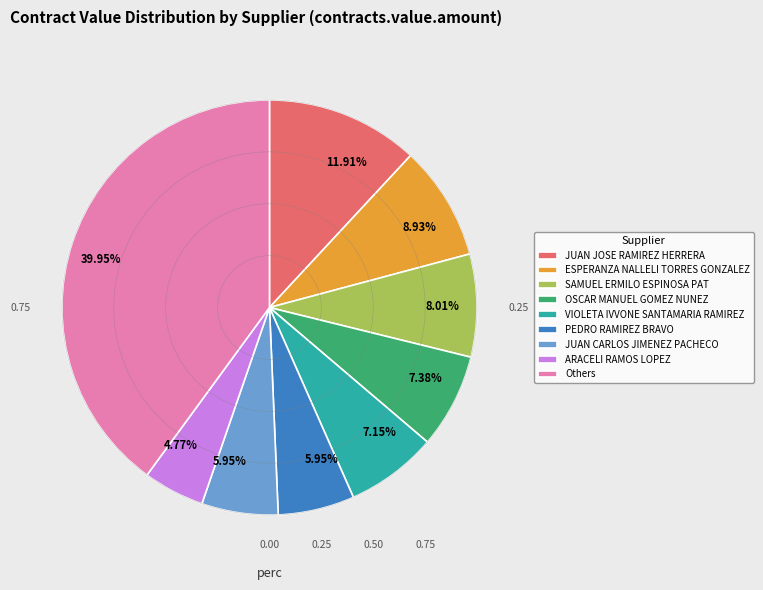

What is the ratio of the value at JUAN JOSE RAMIREZ HERRERA to the value at JUAN CARLOS JIMENEZ PACHECO?

2.0